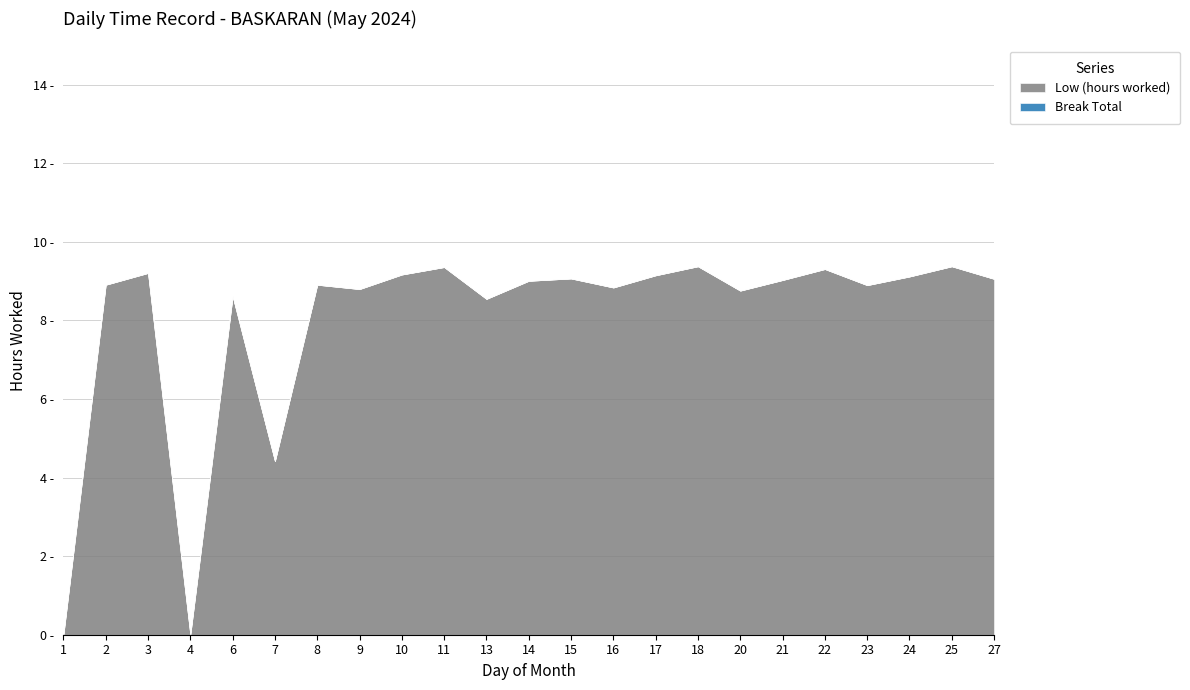

True or false: Break Total and Low (hours worked) intersect in this chart.

False